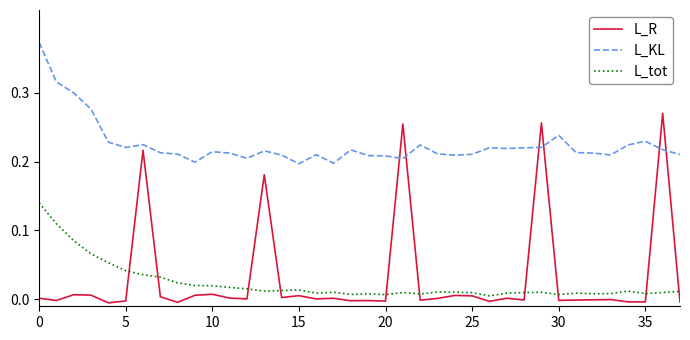

Which series has the largest range (max minus min)?

L_R